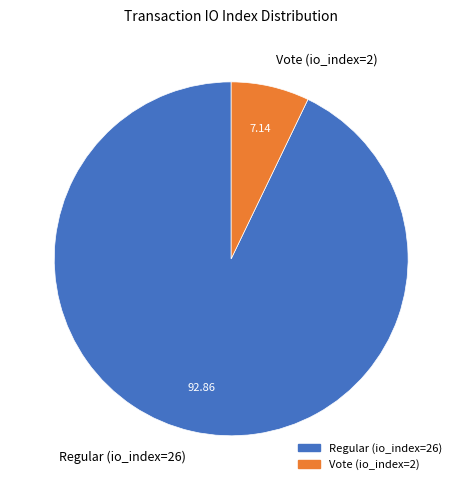

What is the ratio of the value at Regular (io_index=26) to the value at Vote (io_index=2)?

13.0